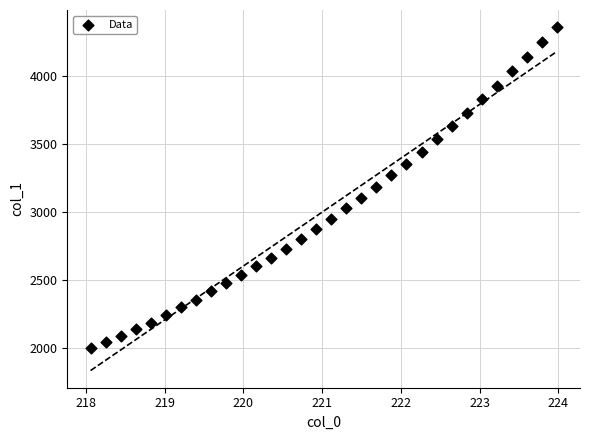

What is the range of X values (max minus min)?

5.9